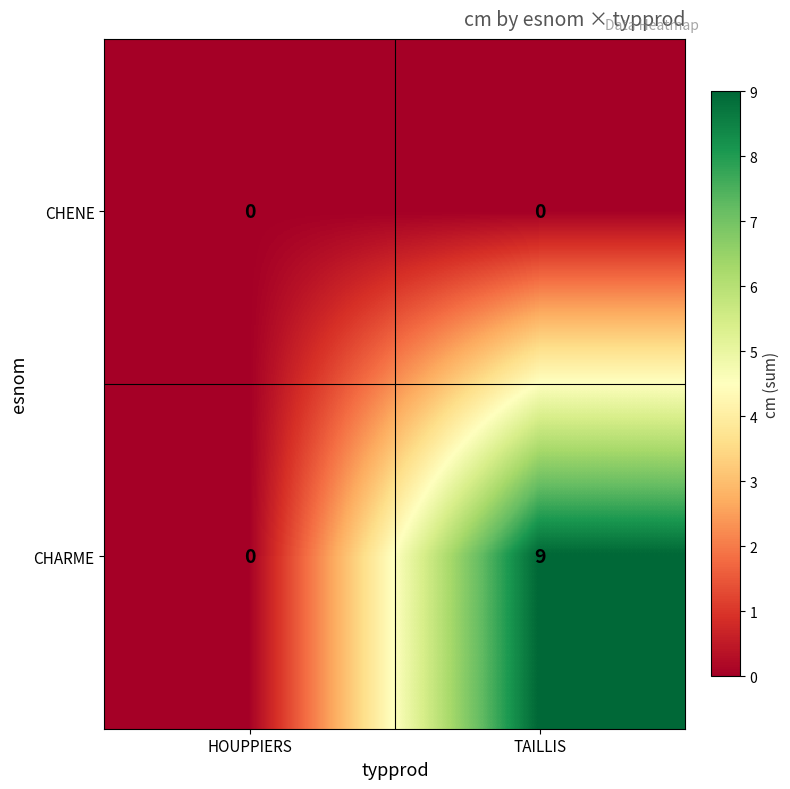

Which series has the largest total across all categories?

CHARME